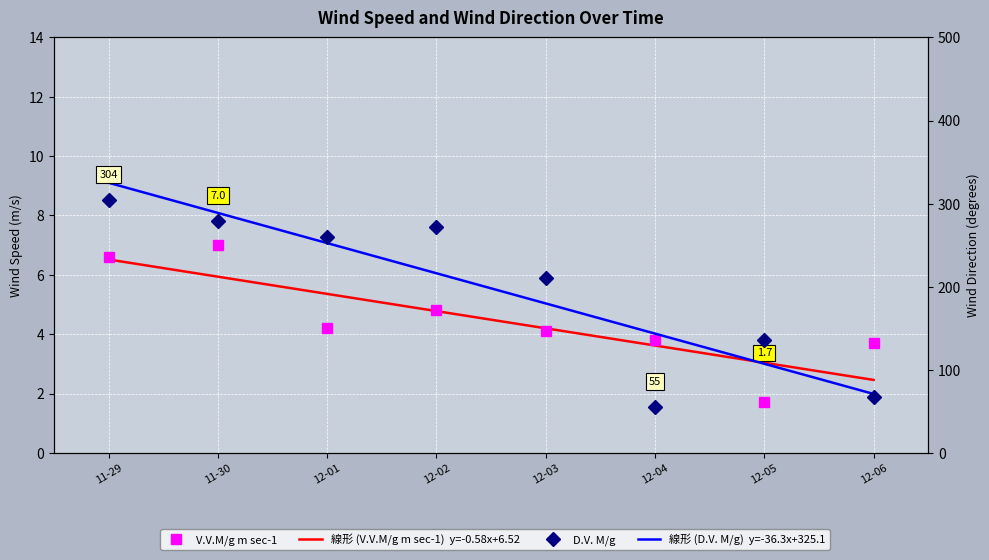

Reading left to right, list all the values displayed in this chart.

V.V.M/g m sec-1: 6.6	7.0	4.2	4.8	4.1	3.8	1.7	3.7
線形 (V.V.M/g m sec-1)  y=-0.58x+6.52: 6.5	5.9	5.4	4.8	4.2	3.6	3.0	2.5
D.V. M/g: 304.0	279.0	260.0	272.0	211.0	55.0	136.0	67.0
線形 (D.V. M/g)  y=-36.3x+325.1: 325.1	288.8	252.5	216.2	179.8	143.5	107.2	70.9